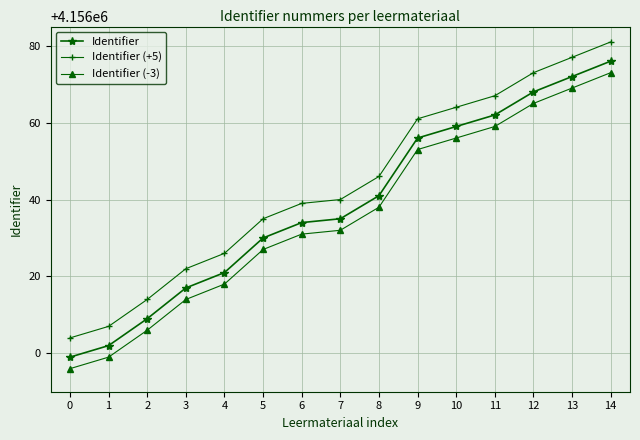

Reading left to right, list all the values displayed in this chart.

Identifier: 0=4155999	1=4156002	2=4156009	3=4156017	4=4156021	5=4156030	6=4156034	7=4156035	8=4156041	9=4156056	10=4156059	11=4156062	12=4156068	13=4156072	14=4156076
Identifier (+5): 0=4156004	1=4156007	2=4156014	3=4156022	4=4156026	5=4156035	6=4156039	7=4156040	8=4156046	9=4156061	10=4156064	11=4156067	12=4156073	13=4156077	14=4156081
Identifier (-3): 0=4155996	1=4155999	2=4156006	3=4156014	4=4156018	5=4156027	6=4156031	7=4156032	8=4156038	9=4156053	10=4156056	11=4156059	12=4156065	13=4156069	14=4156073